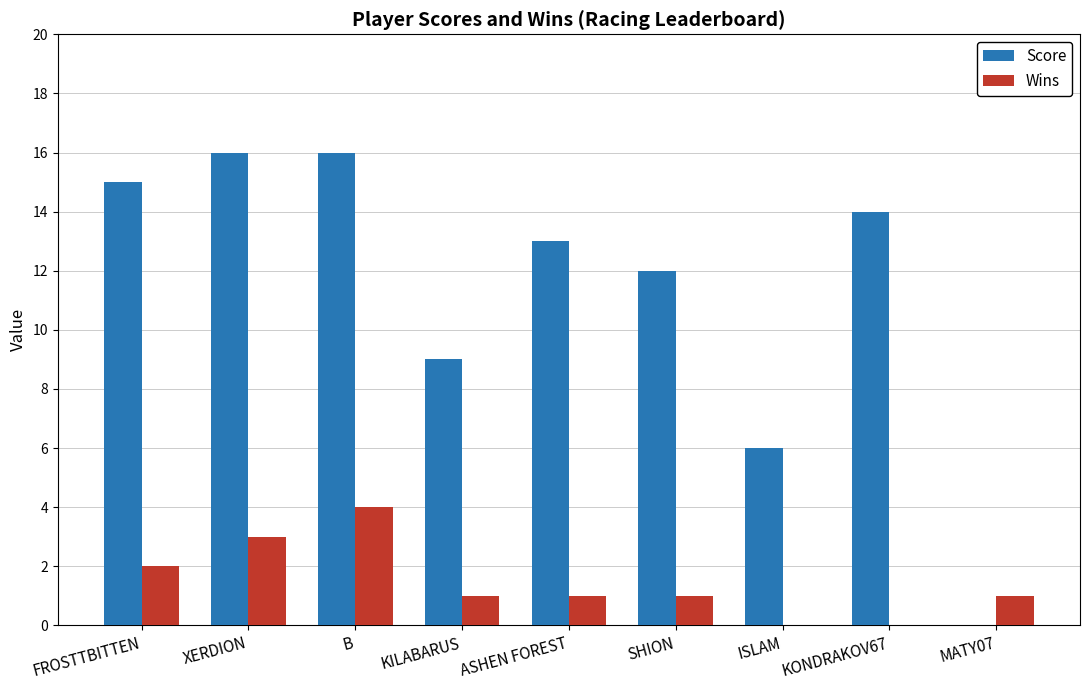

Where does the Score series first go above 13?

FROSTTBITTEN